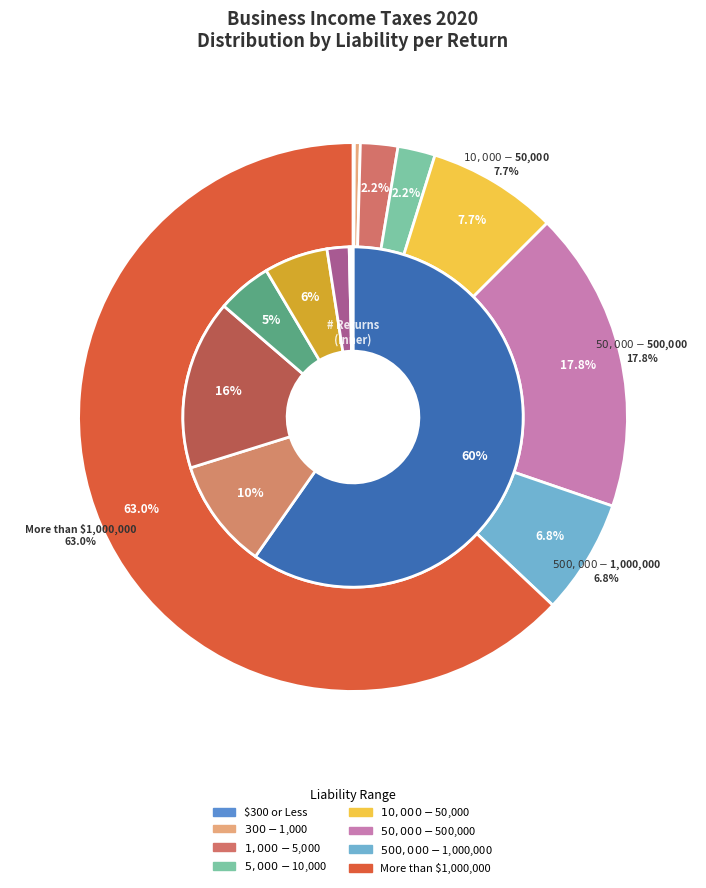

Is there any slice that represents more than half of the pie?

Yes